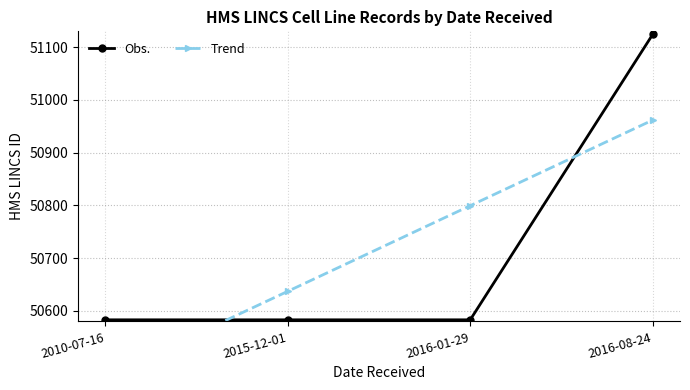

Reading left to right, list all the values displayed in this chart.

Obs.: 2010-07-16=50583.0	2015-12-01=50583.0	2016-01-29=50583.0	2016-08-24=51124.0
Trend: 2010-07-16=50474.8	2015-12-01=50637.1	2016-01-29=50799.4	2016-08-24=50961.7